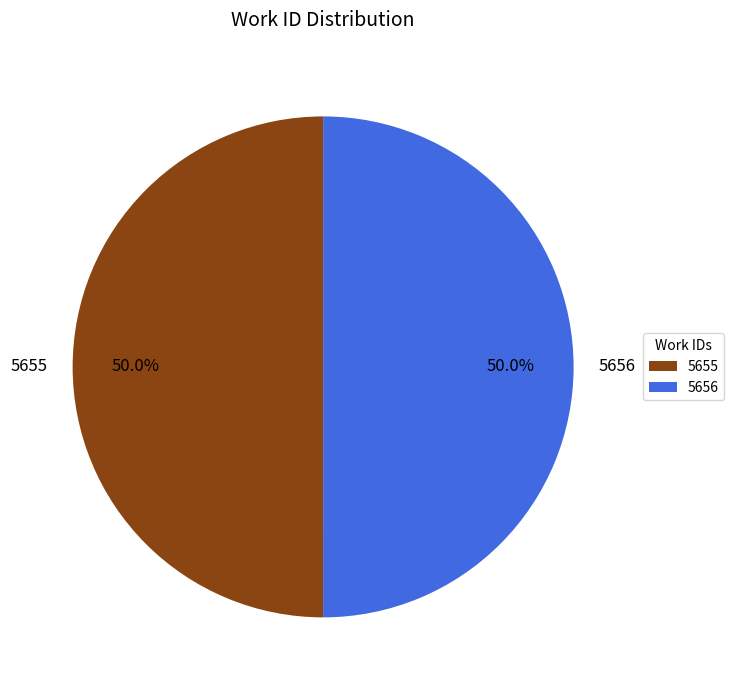

How many segments does this pie chart have?

2